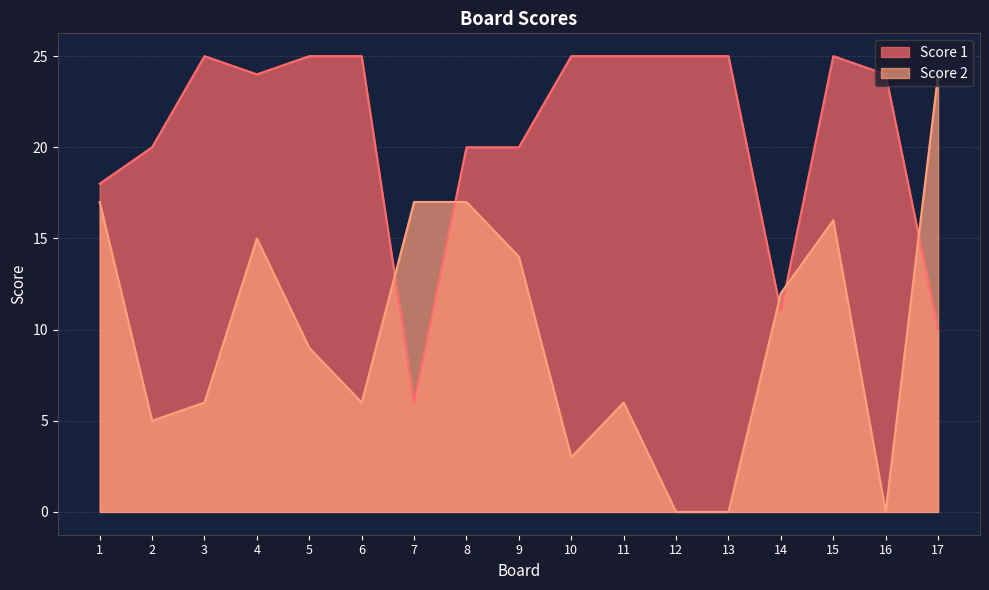

Where is the first local maximum for Score 2?

4